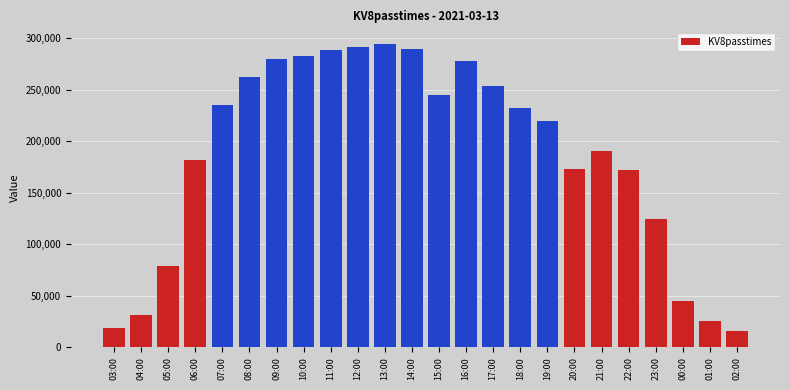

What is the value of the 16th bar from the left?

232569